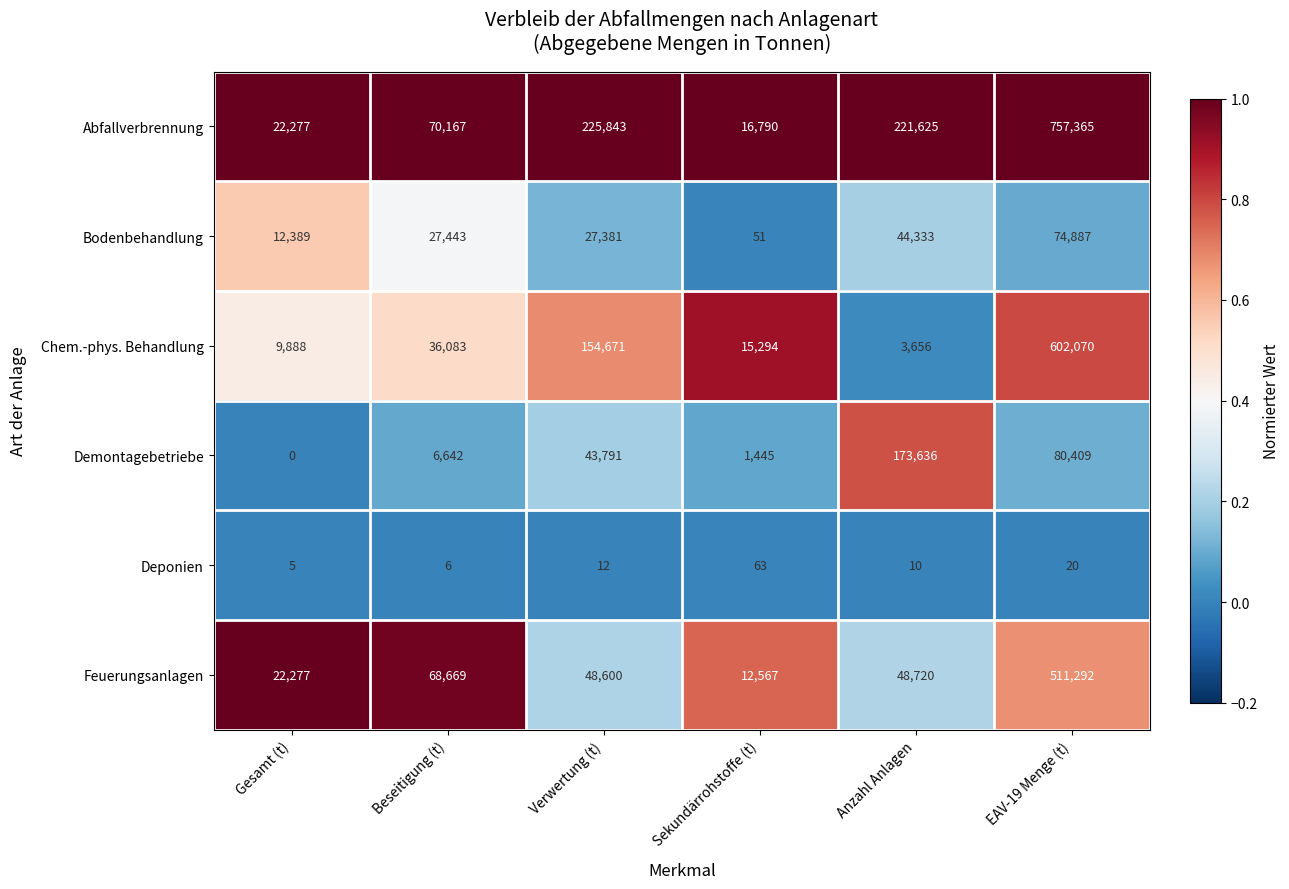

The value of Abfallverbrennung at EAV-19 Menge (t) is 757365. True or false?

True